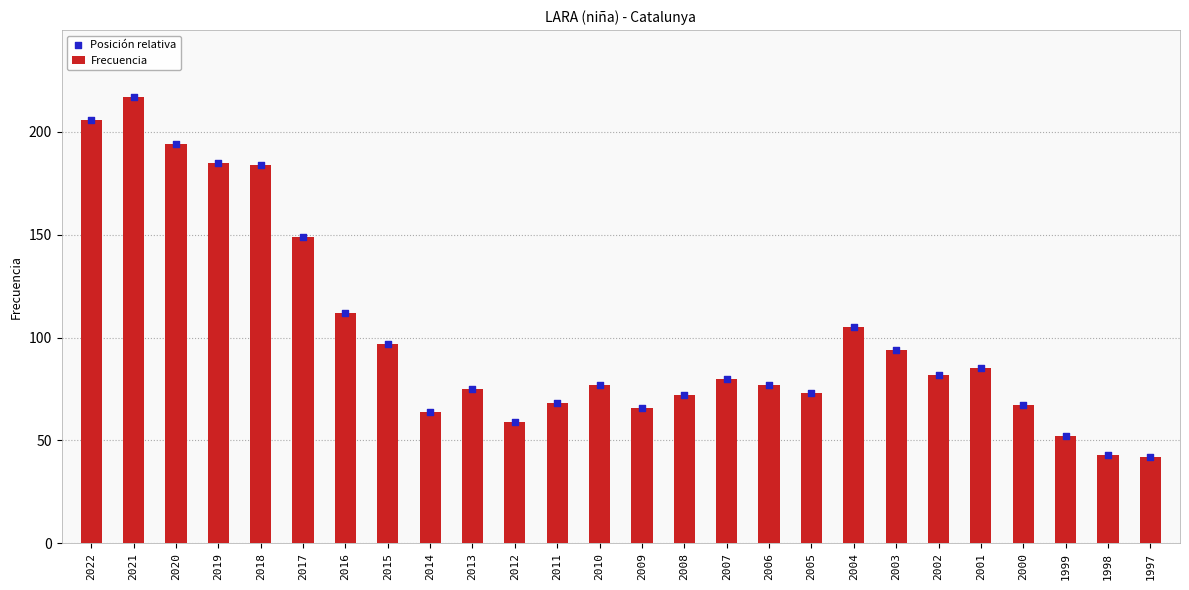

Which series has the largest Y range (max minus min)?

Frecuencia